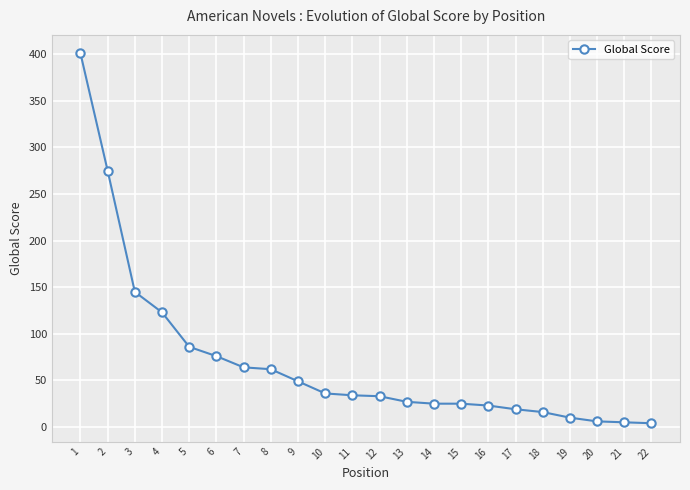

What is the value of the 8th point from the left?

62